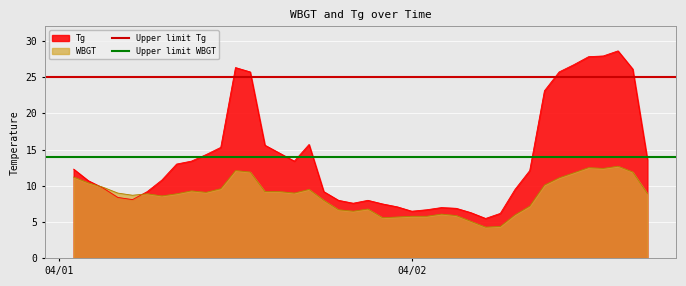

What is the highest value of the Tg series?

28.6